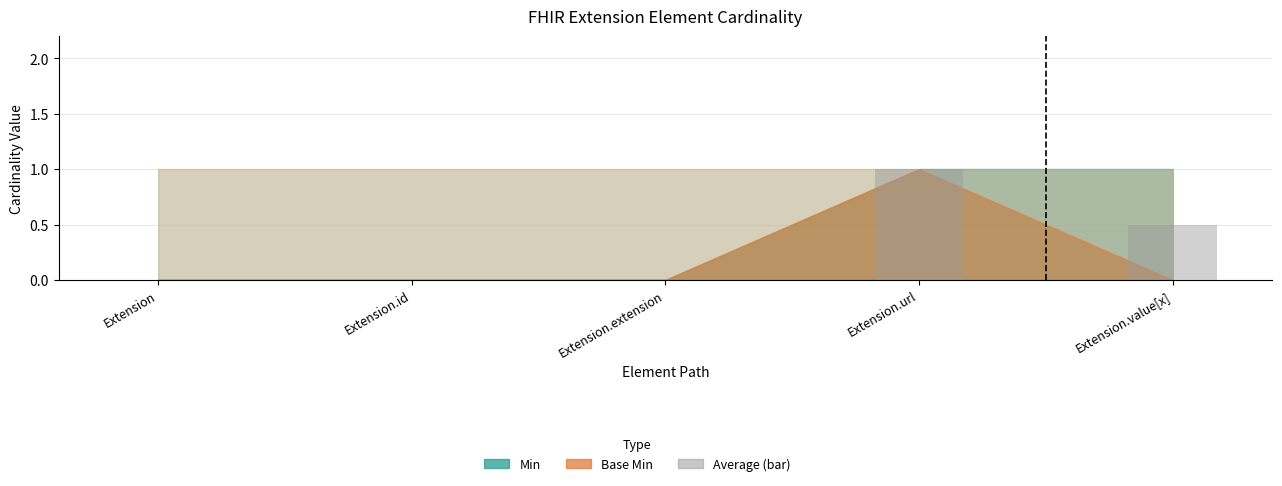

How many categories are shown in the chart?

5